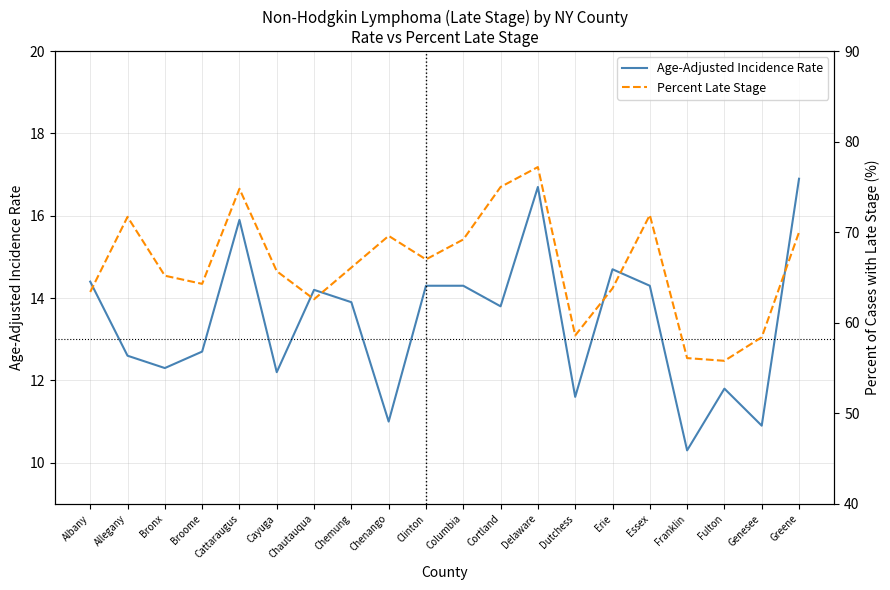

Which has a higher value, Clinton or Chautauqua?

Clinton